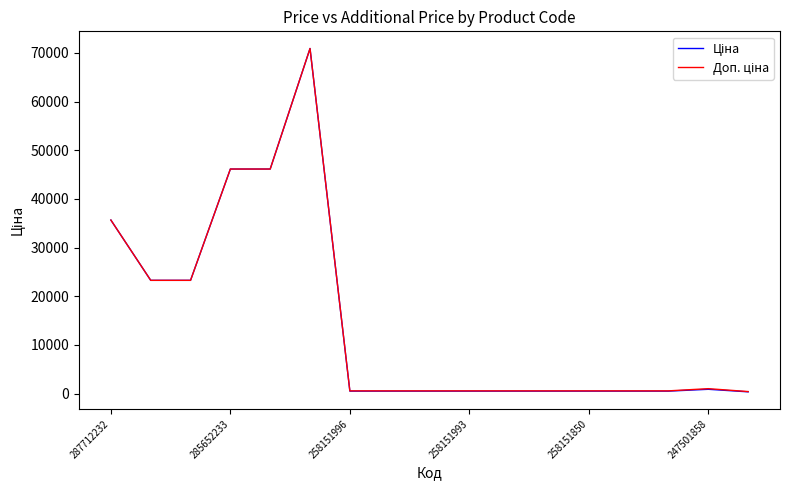

What is the average value of the Ціна series?

14783.3